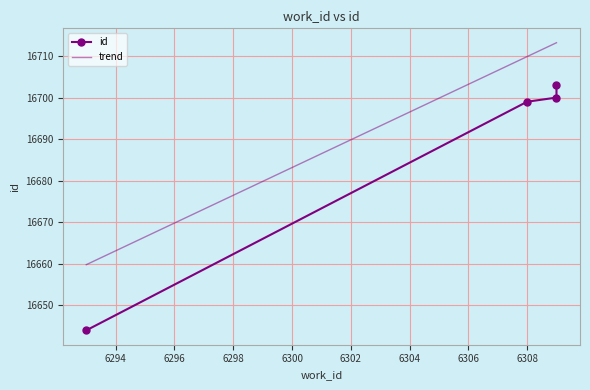

Reading left to right, list all the values displayed in this chart.

16644	16699	16700	16703